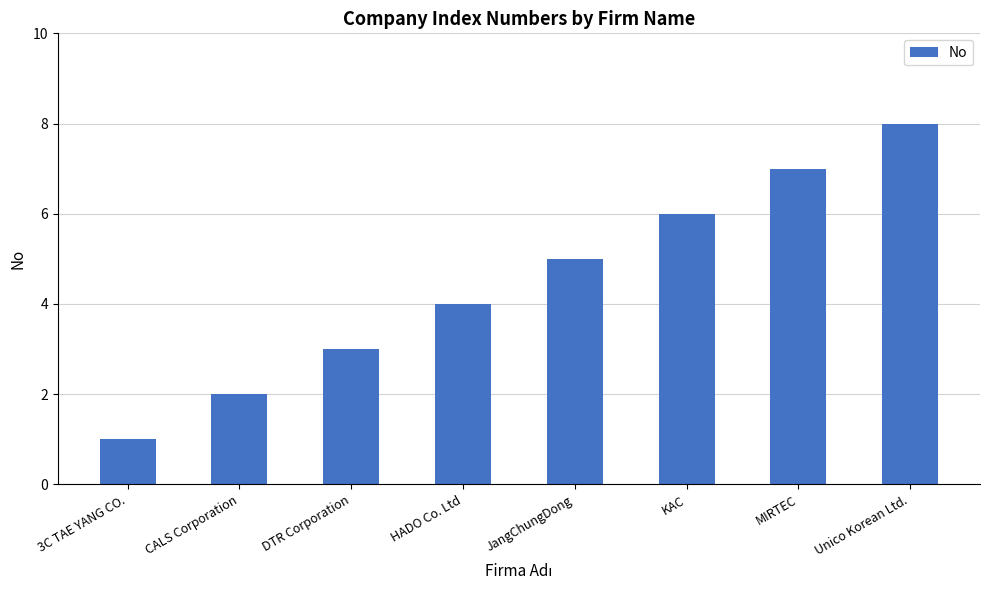

Does the chart contain any negative values?

No